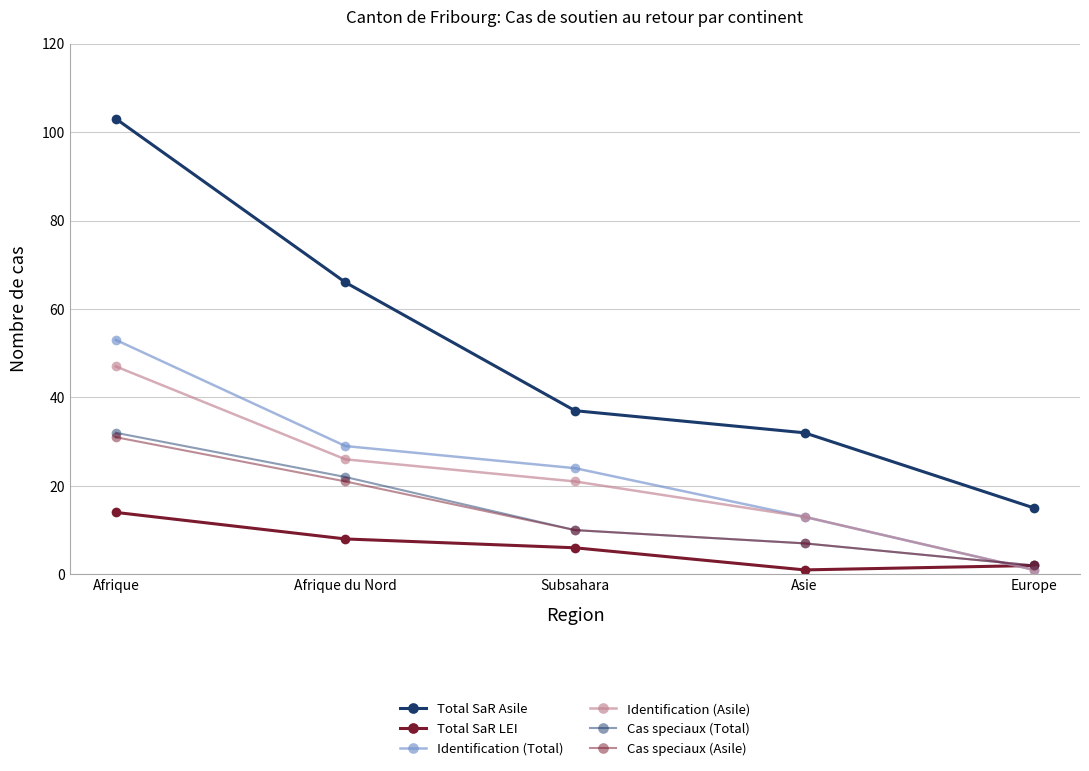

How many lines are shown in the chart?

6